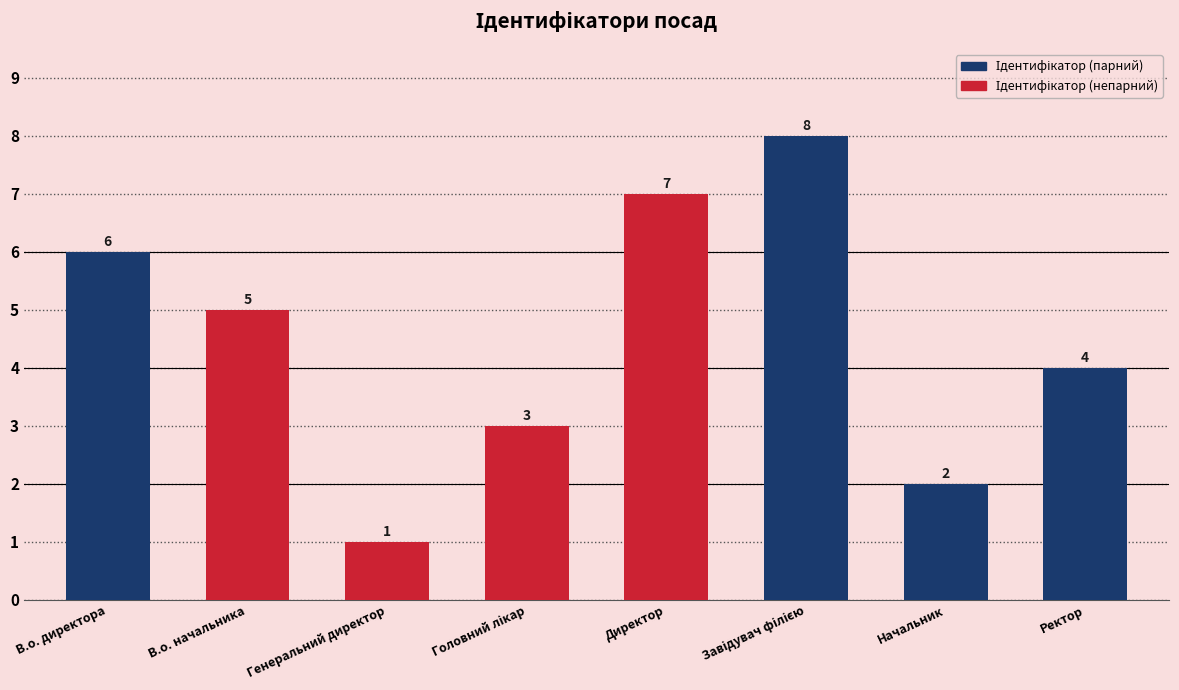

What is the difference between the maximum and second lowest values?

6